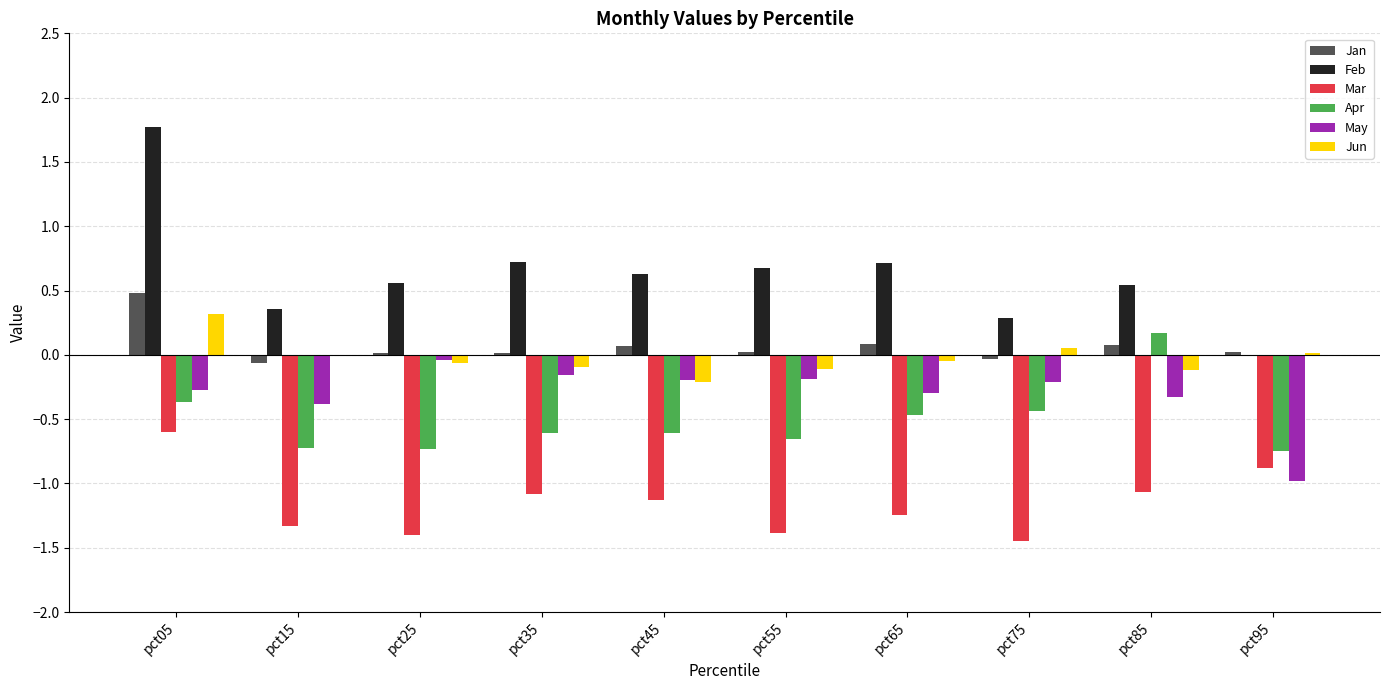

Which label corresponds to the largest value in the chart?

pct05